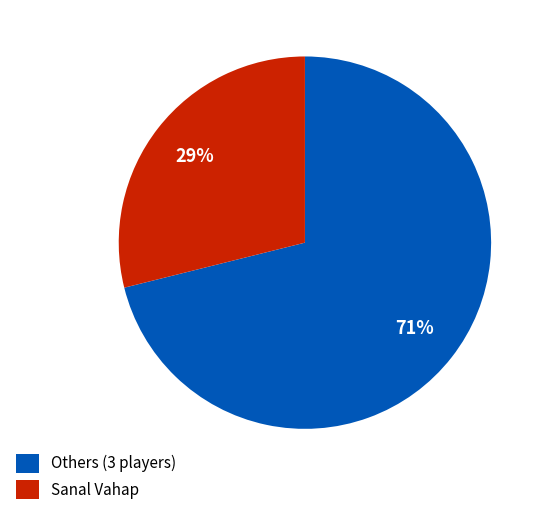

Which slice is the largest?

Others (3 players)